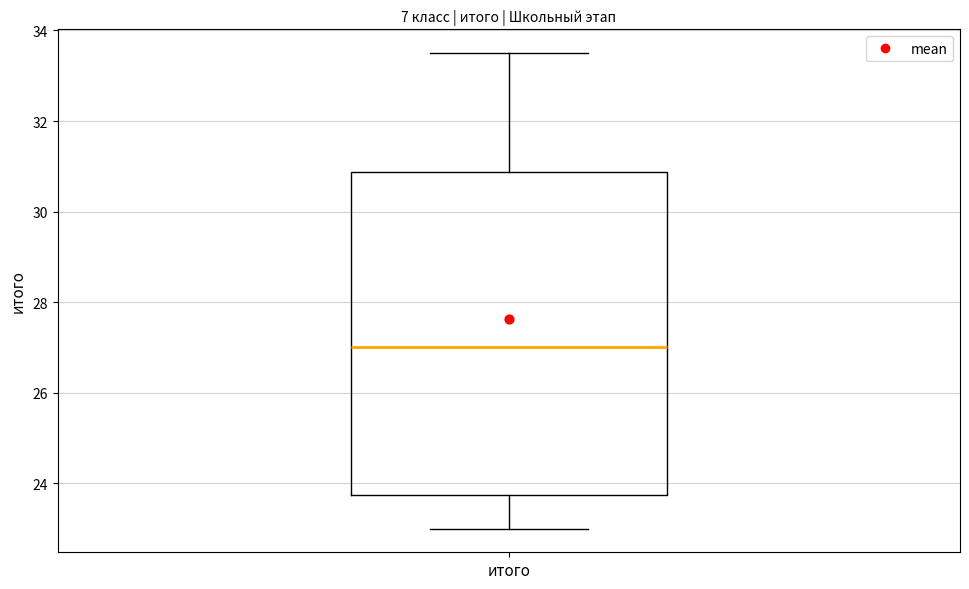

Read this box plot against the y-axis: the position of the median line, the range covered by the box, and the ends of both whiskers. The values are not printed on the chart, so give them approximately, as read against the axis.

median 27.0, box 23.8 to 30.8, whiskers 23.0 to 33.6